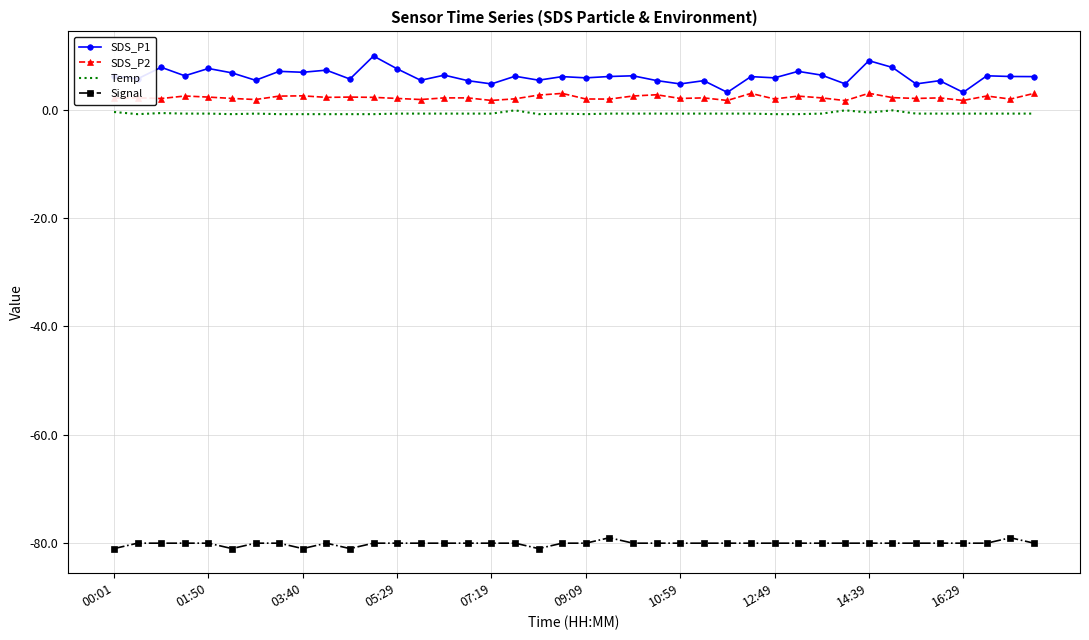

Which series has the widest spread of values?

SDS_P1